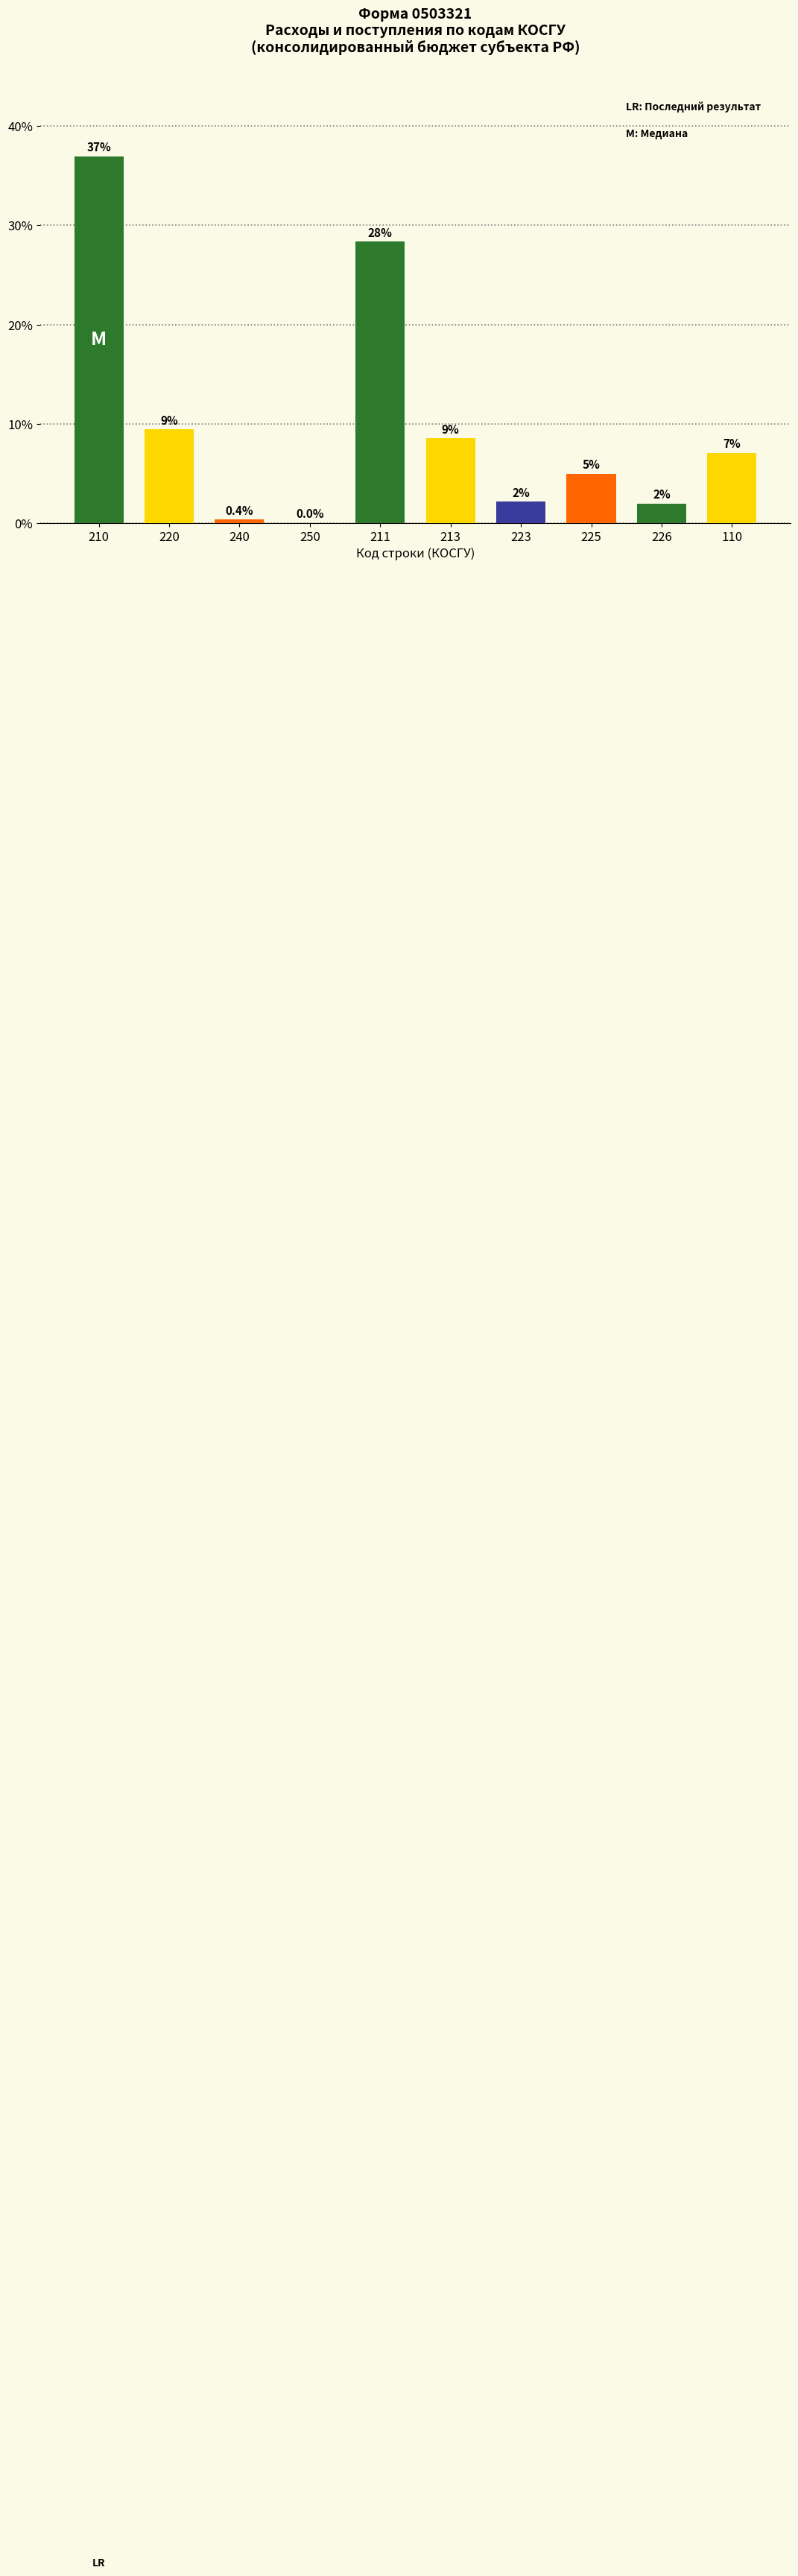

Is it true that the value at 225 is 5.0?

True